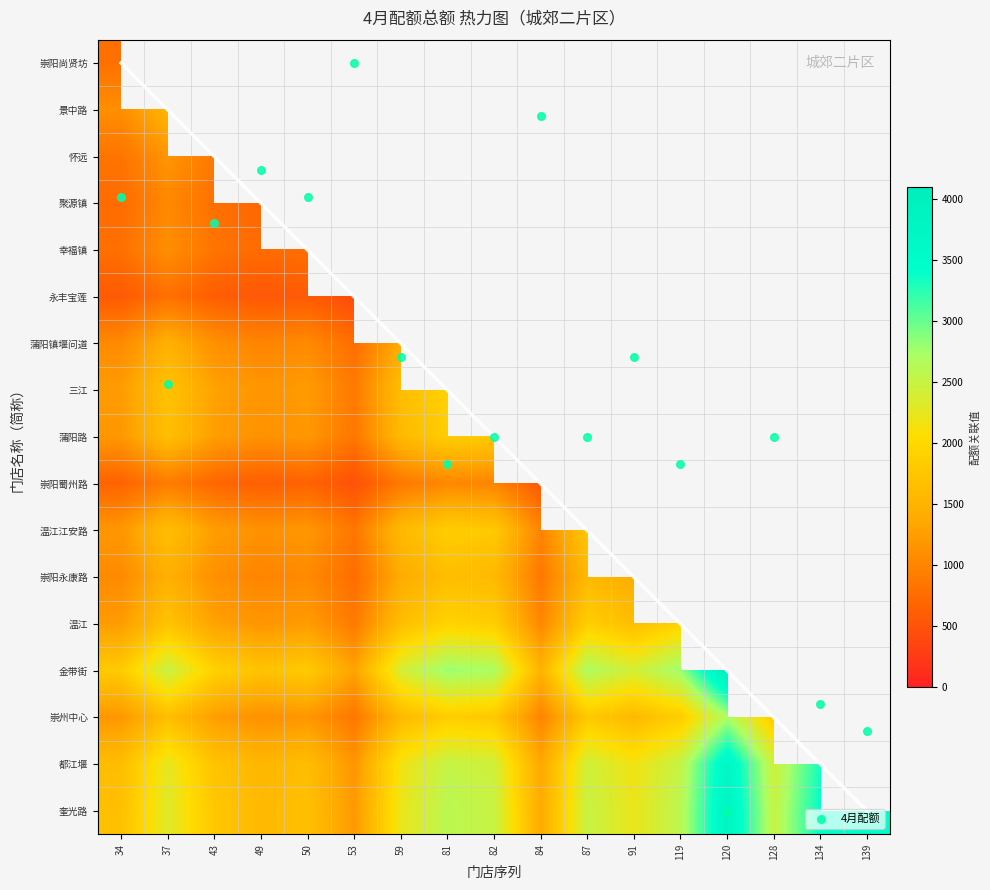

List the labels in order of 奎光路 value, largest first.

120, 139, 134, 81, 119, 82, 87, 128, 37, 59, 91, 43, 34, 50, 49, 84, 53